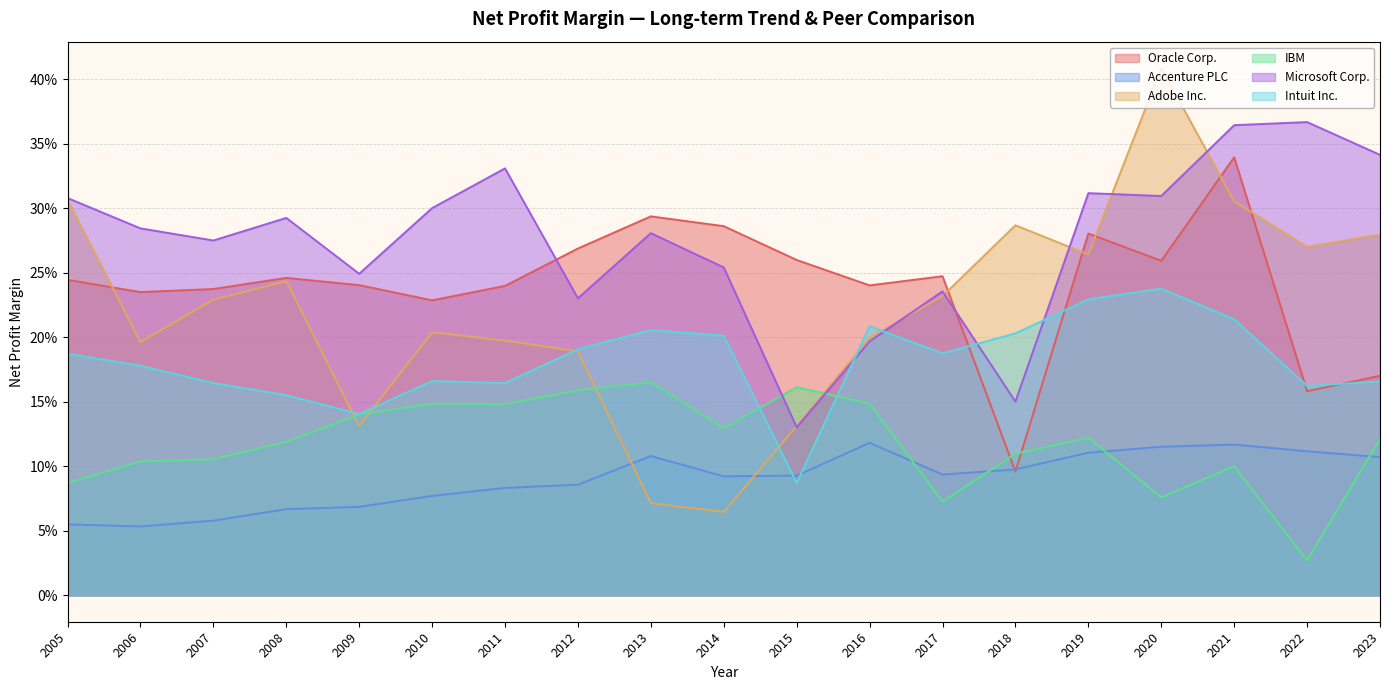

Which series has the largest total across all categories?

Microsoft Corp.